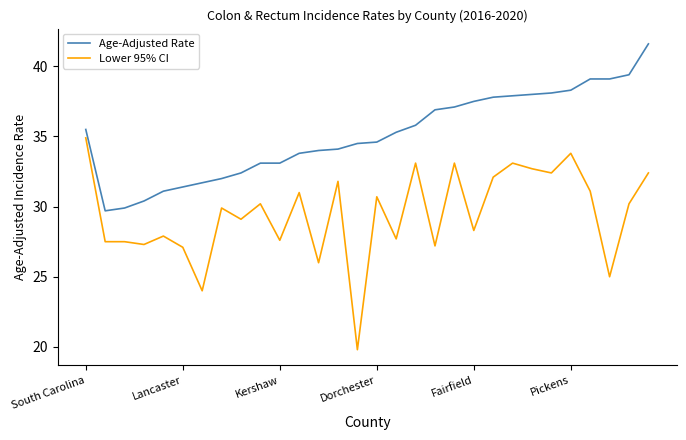

Rank the series by their maximum value, from lowest to highest.

Lower 95% CI, Age-Adjusted Rate